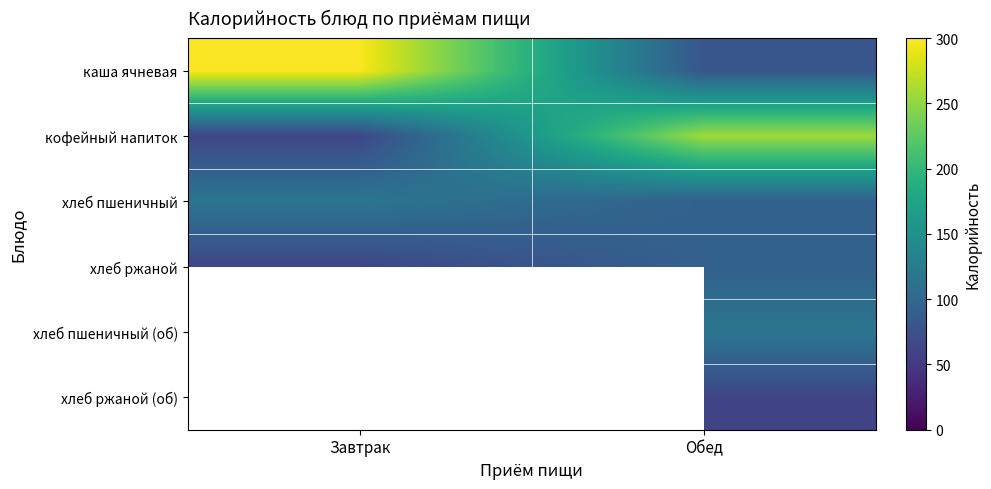

At which label does каша ячневая reach its peak?

Завтрак